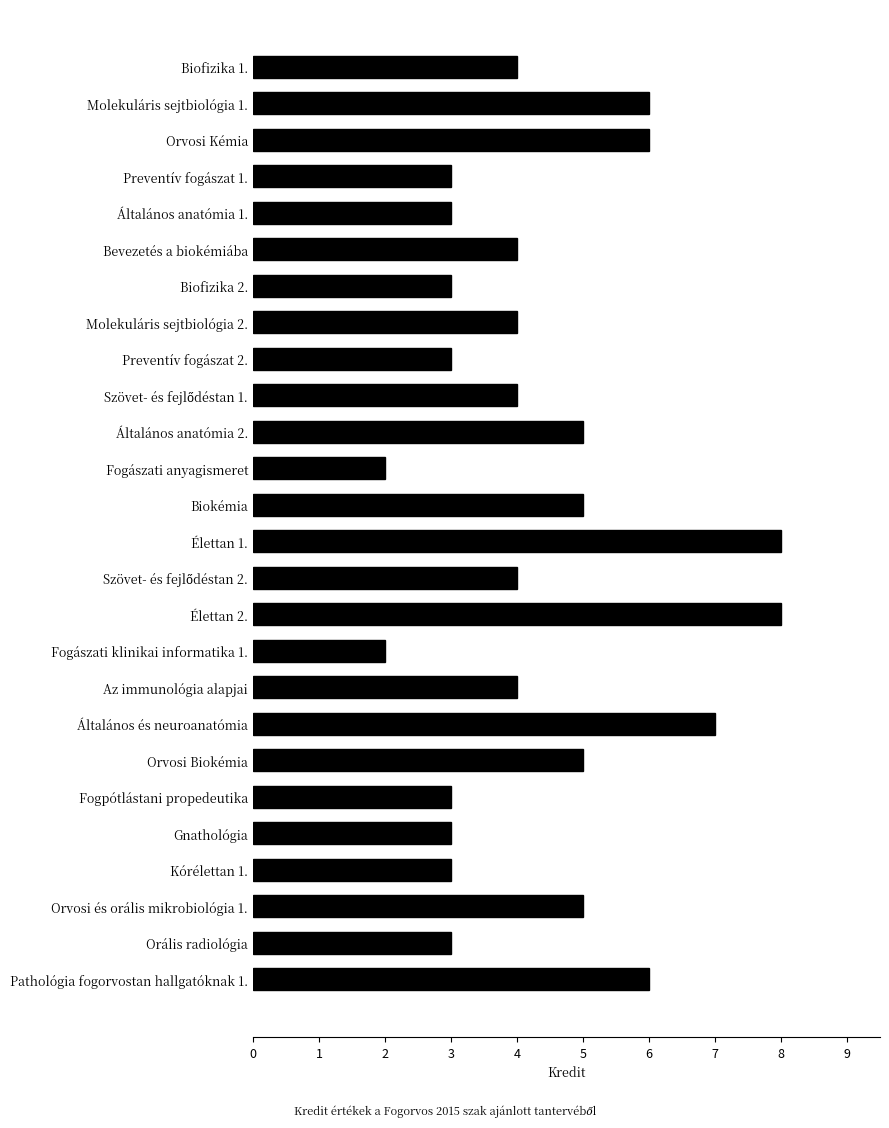

Reading top to bottom, extract all data points from this chart.

4	6	6	3	3	4	3	4	3	4	5	2	5	8	4	8	2	4	7	5	3	3	3	5	3	6